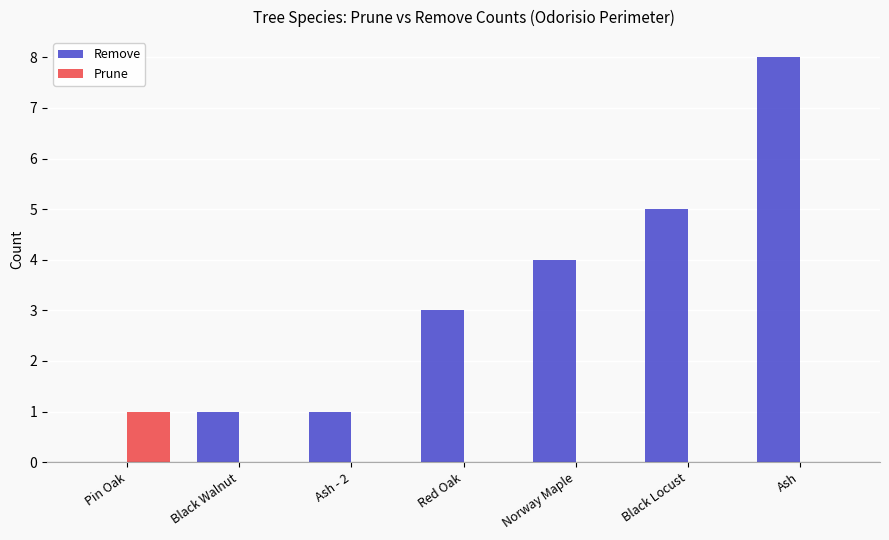

Which series changed the most between Norway Maple and Ash?

Remove